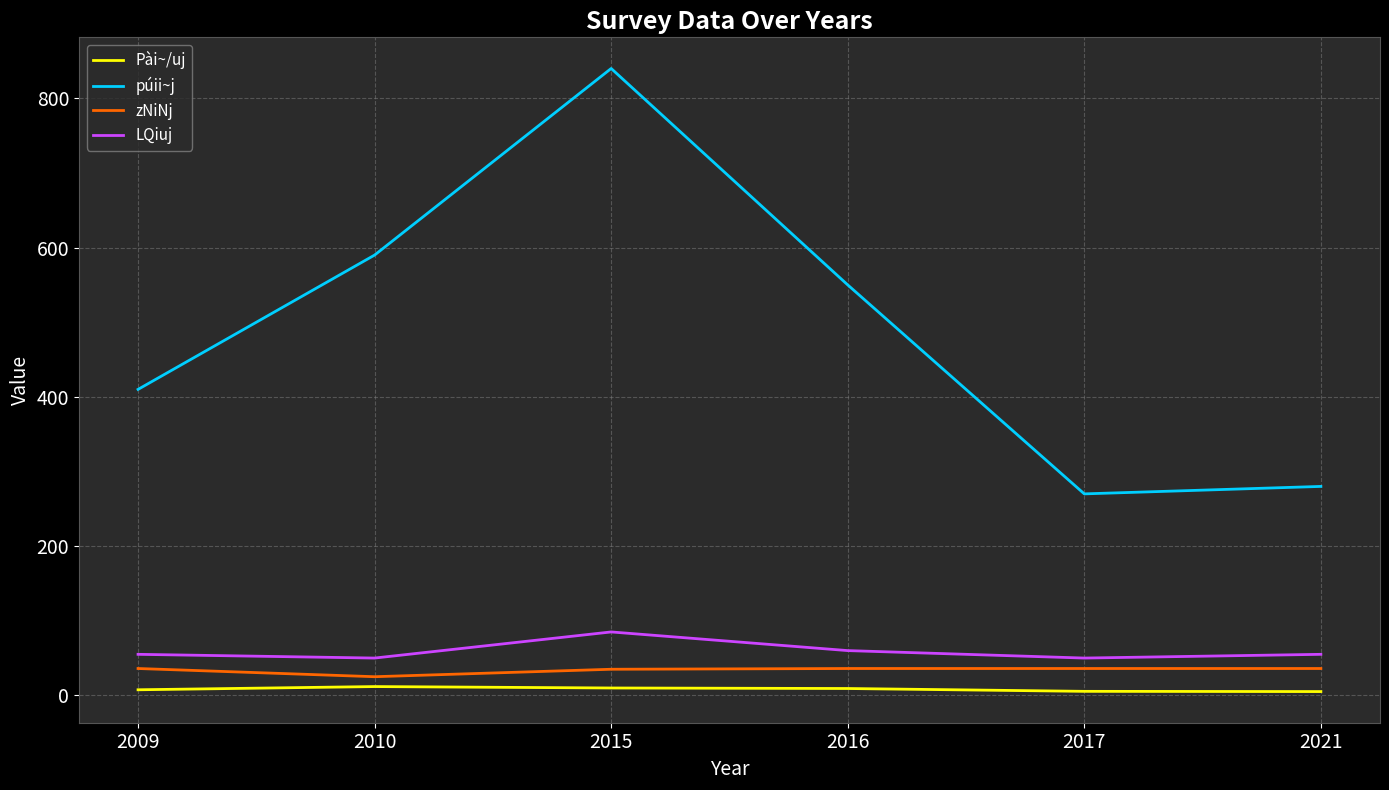

Rank the series at 2010 from highest to lowest value.

púii~j, LQiuj, zNiNj, Pài~/uj